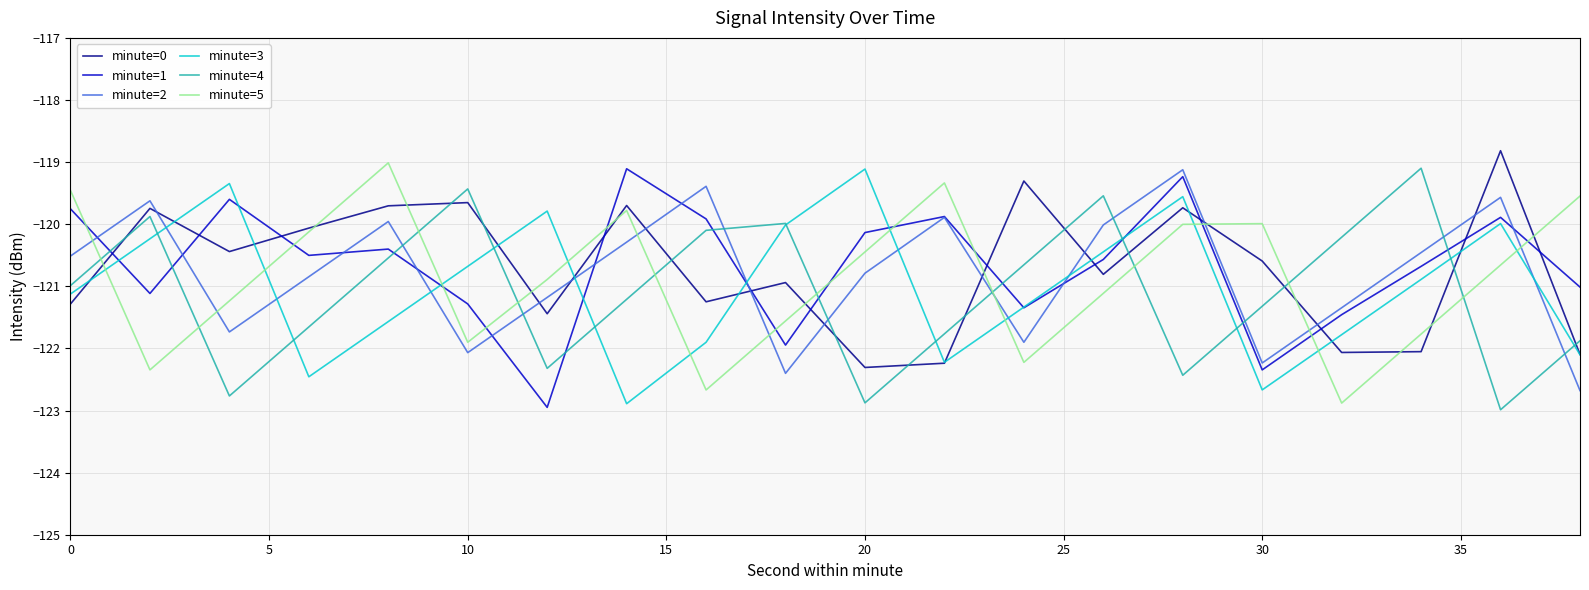

True or false: minute=2 and minute=5 intersect in this chart.

True